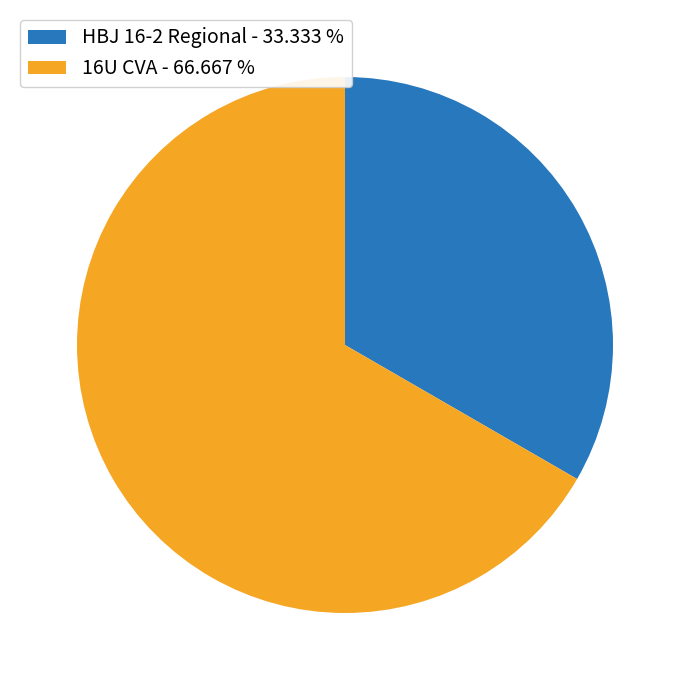

Does any single category account for the majority?

Yes